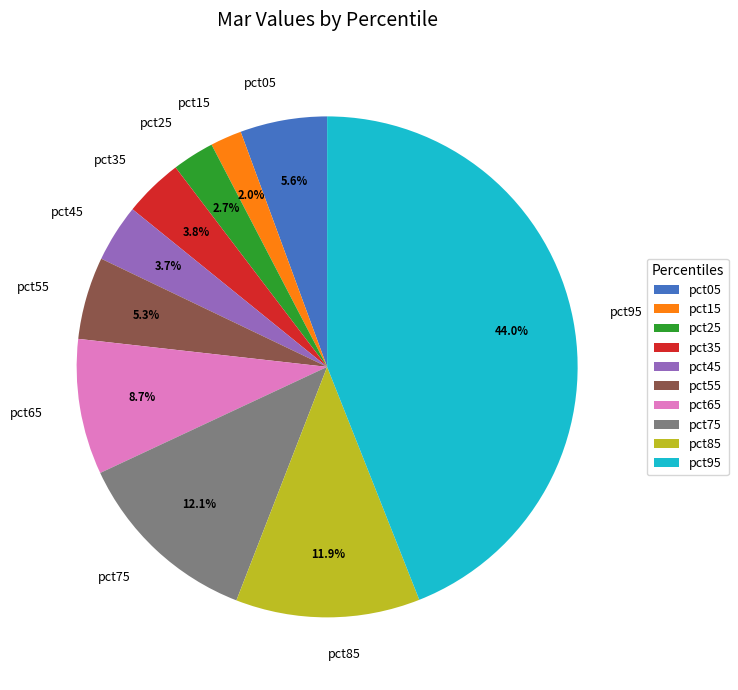

Does any single category account for the majority?

No